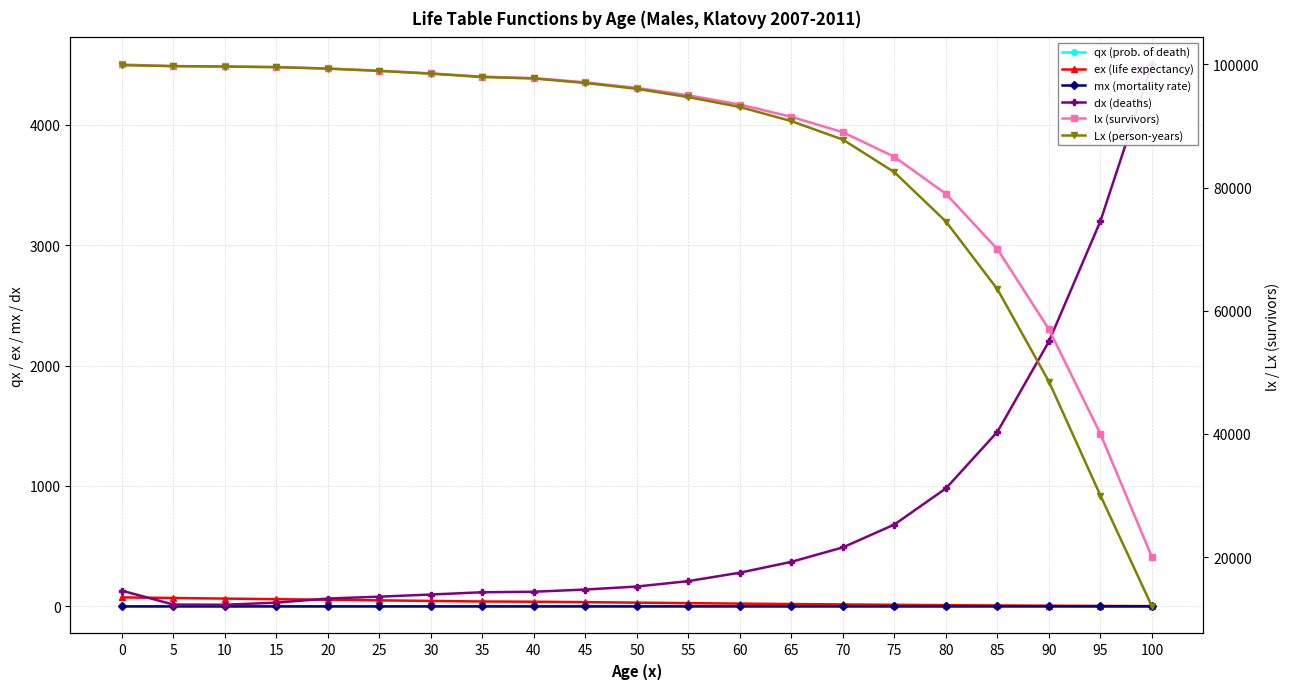

Rank the series at 35 from lowest to highest value.

qx (prob. of death), mx (mortality rate), ex (life expectancy), dx (deaths), Lx (person-years), lx (survivors)